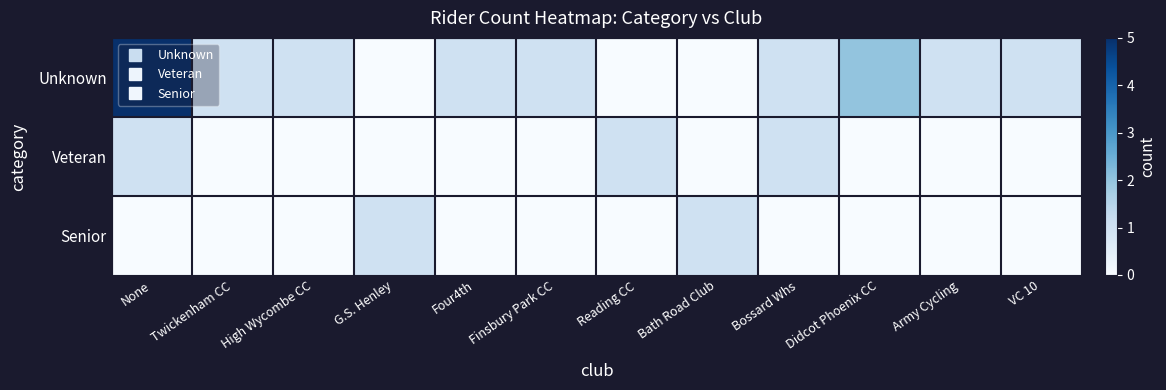

Which series has the largest range (max minus min)?

Unknown